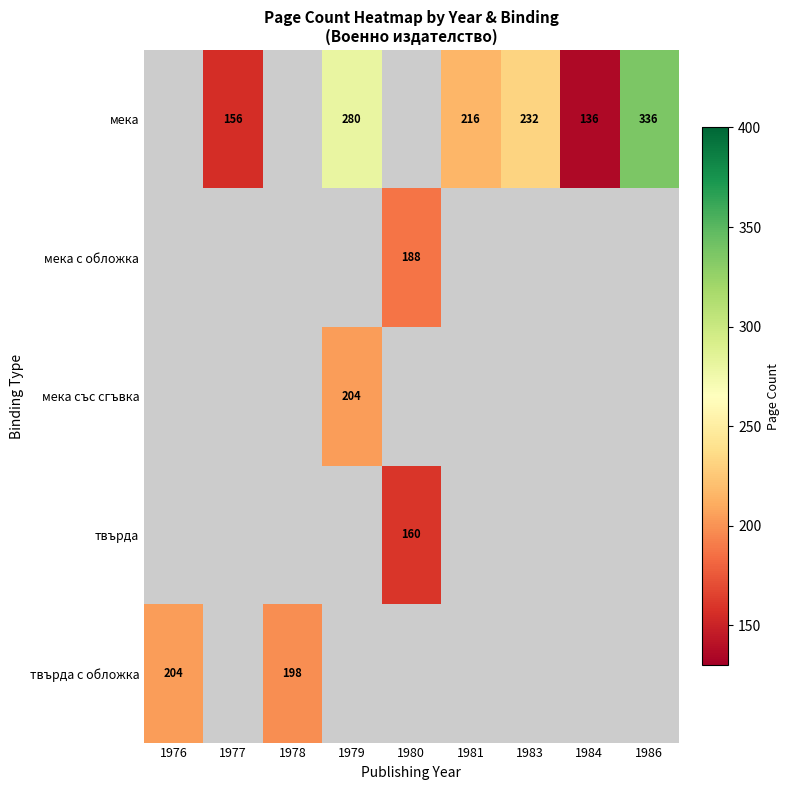

How many distinct data groups are displayed?

5